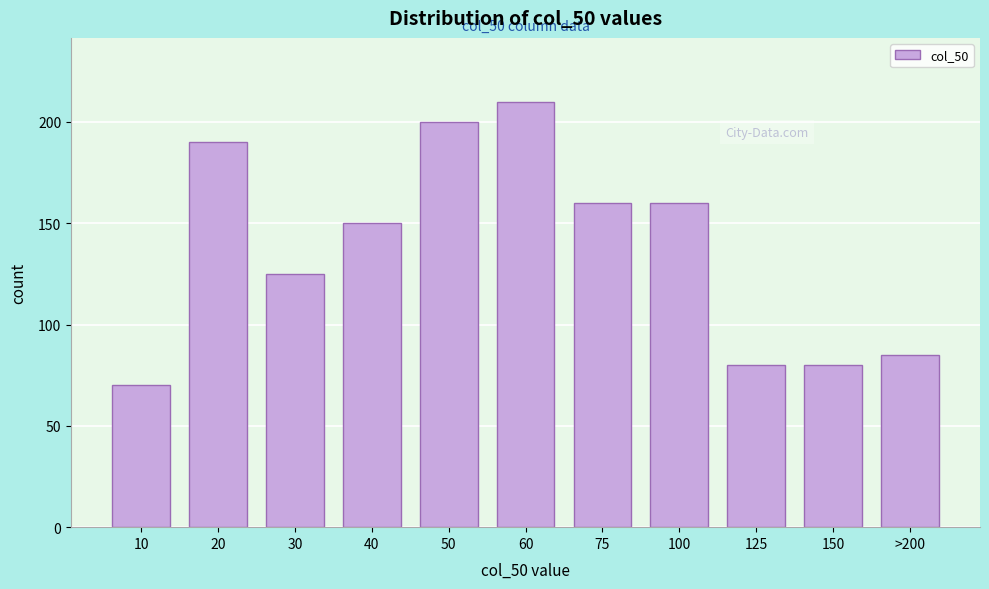

Reading left to right, list all the values displayed in this chart.

10=70	20=190	30=125	40=150	50=200	60=210	75=160	100=160	125=80	150=80	>200=85